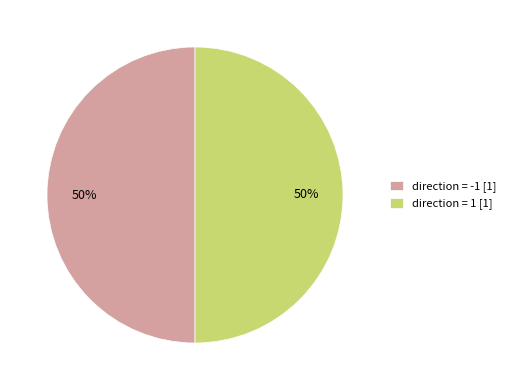

True or false: direction = 1 [1] accounts for 42% of the total.

False